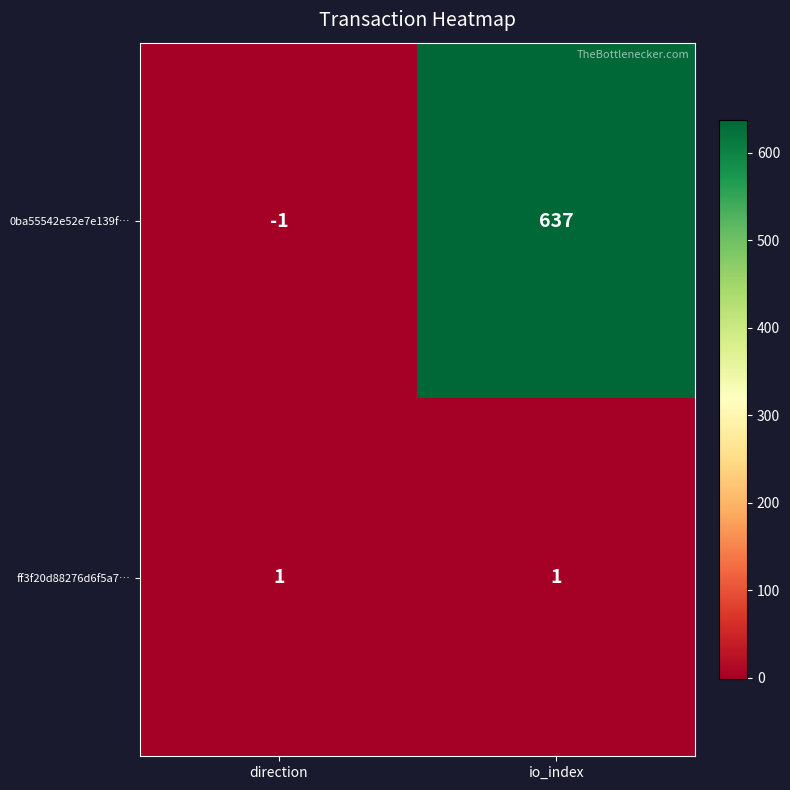

What is the sum of all 0ba55542e52e7e139f… values?

636